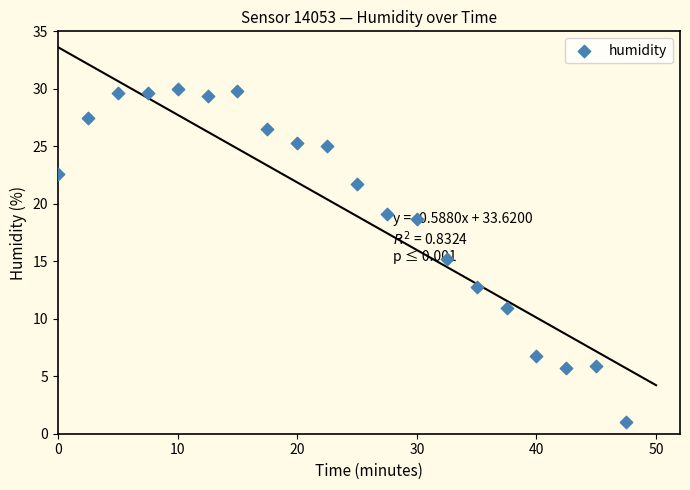

What is the range of Y values (max minus min)?

29.0